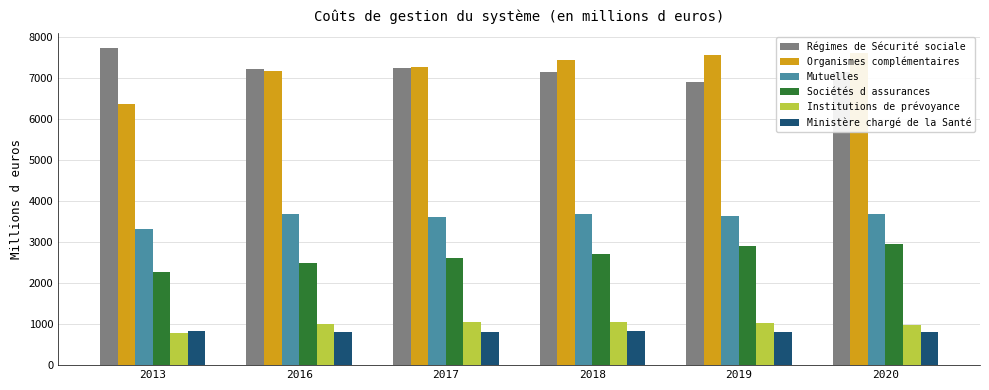

Rank the categories by Mutuelles value from highest to lowest.

2020, 2018, 2016, 2019, 2017, 2013